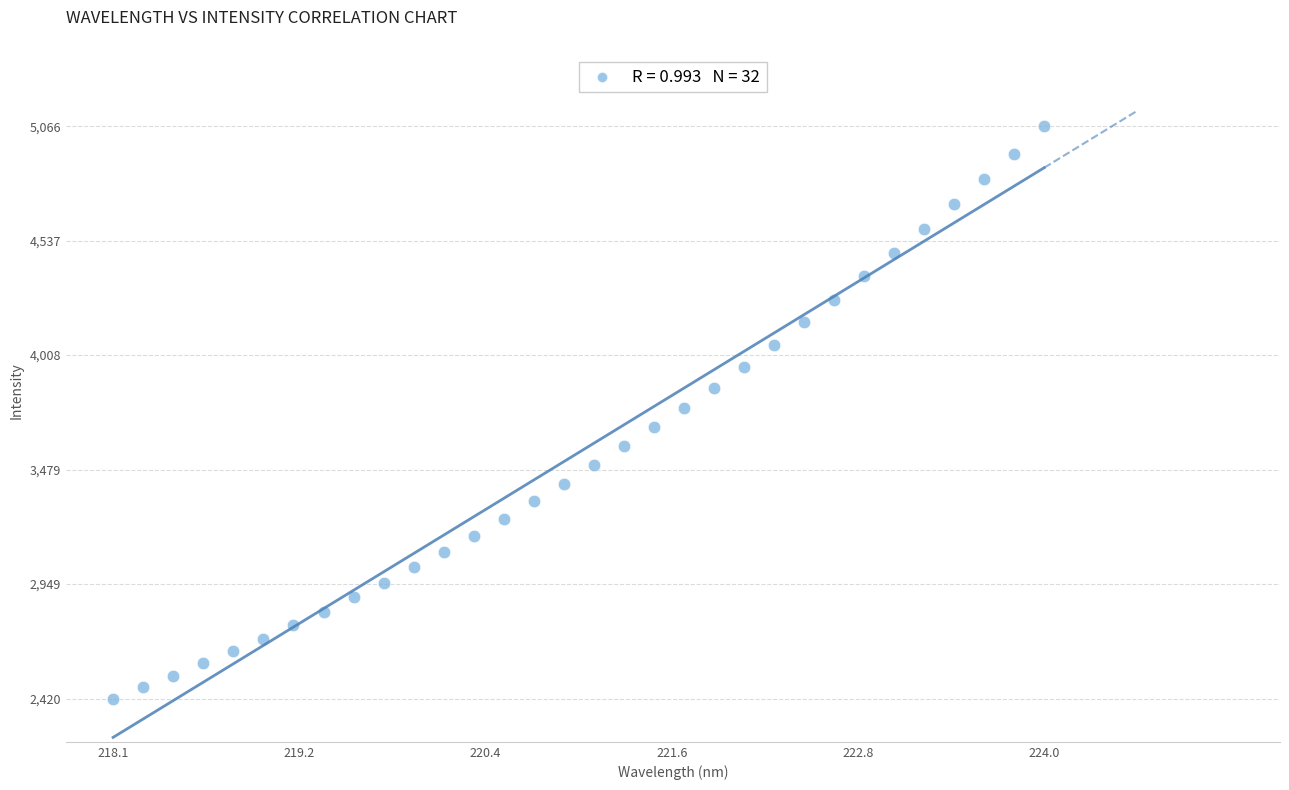

What is the range of X values (max minus min)?

5.9